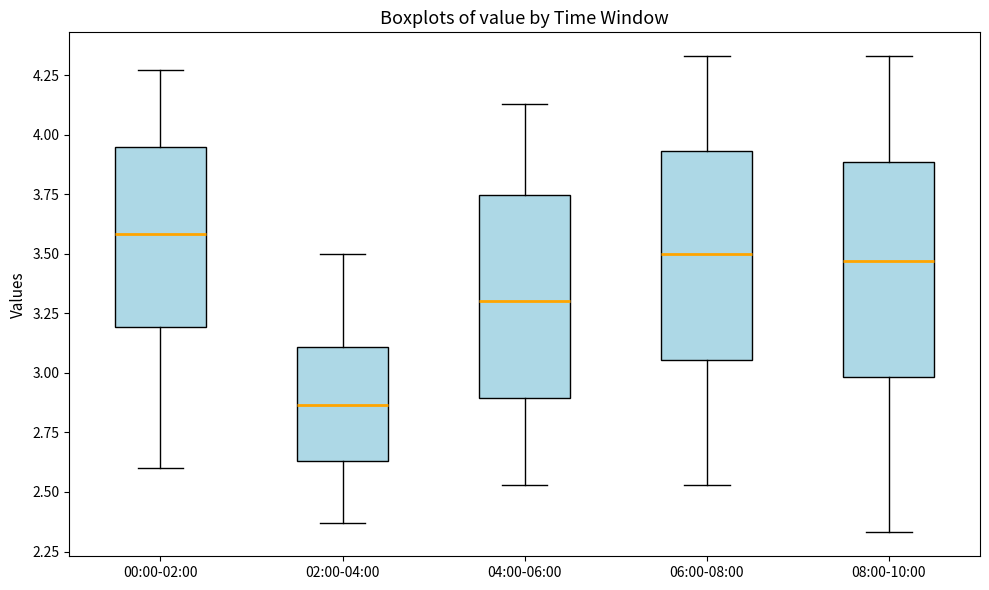

Which box has the lowest median line?

02:00-04:00